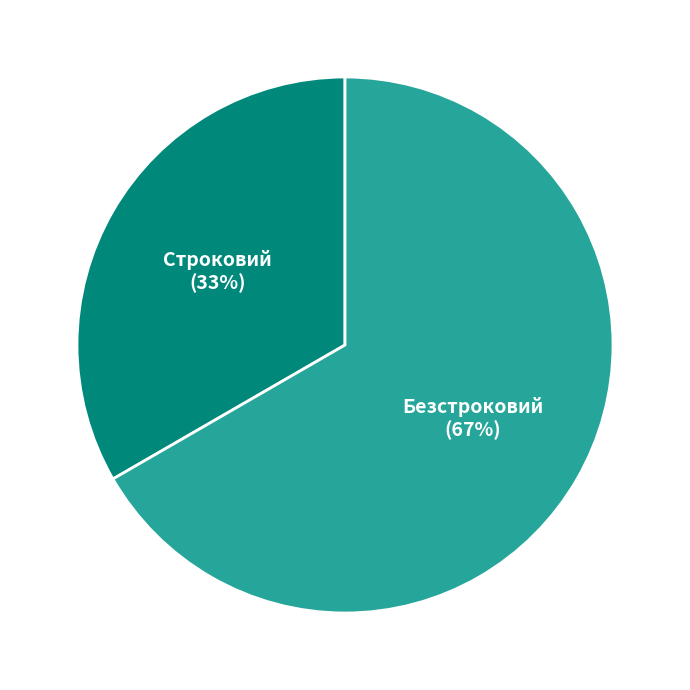

True or false: Безстроковий accounts for 67% of the total.

True